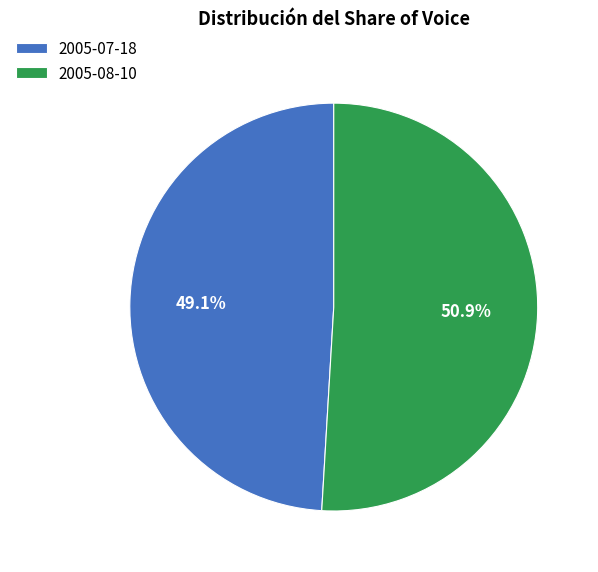

To the nearest percent, what is the difference between the largest and smallest slice percentages?

2%